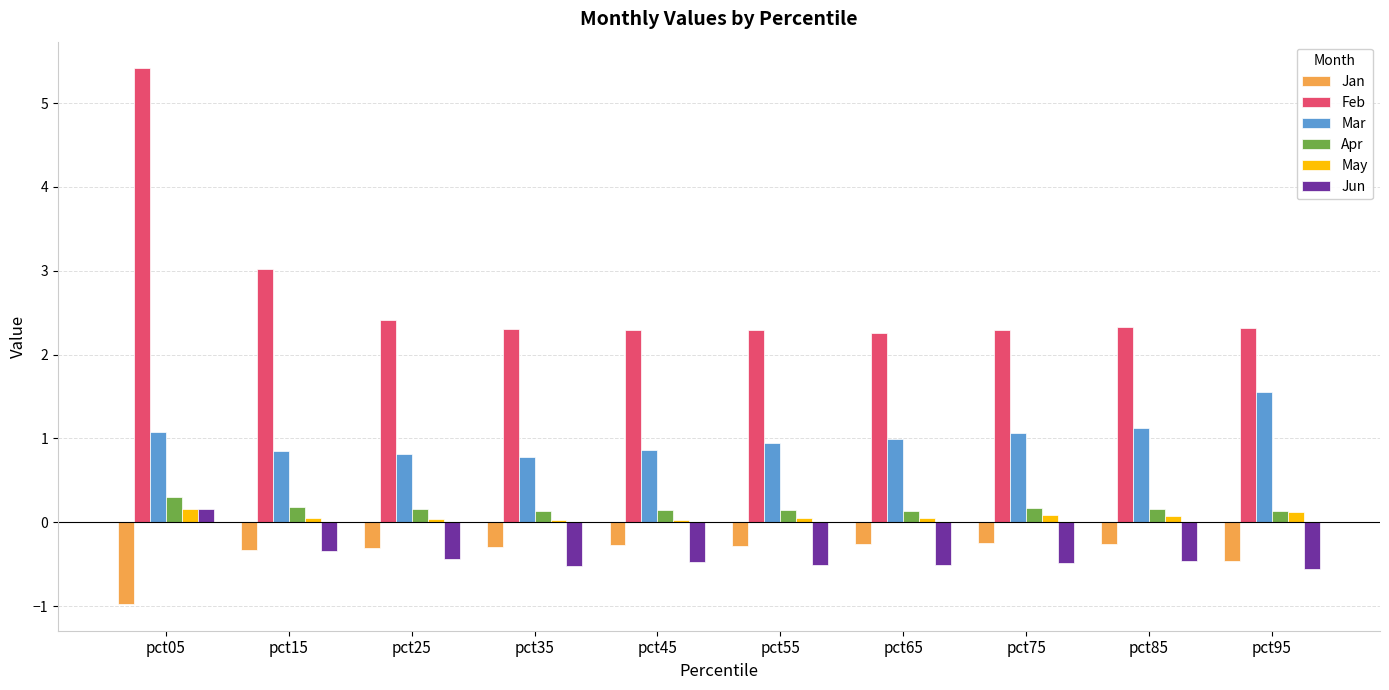

How many distinct data groups are displayed?

6